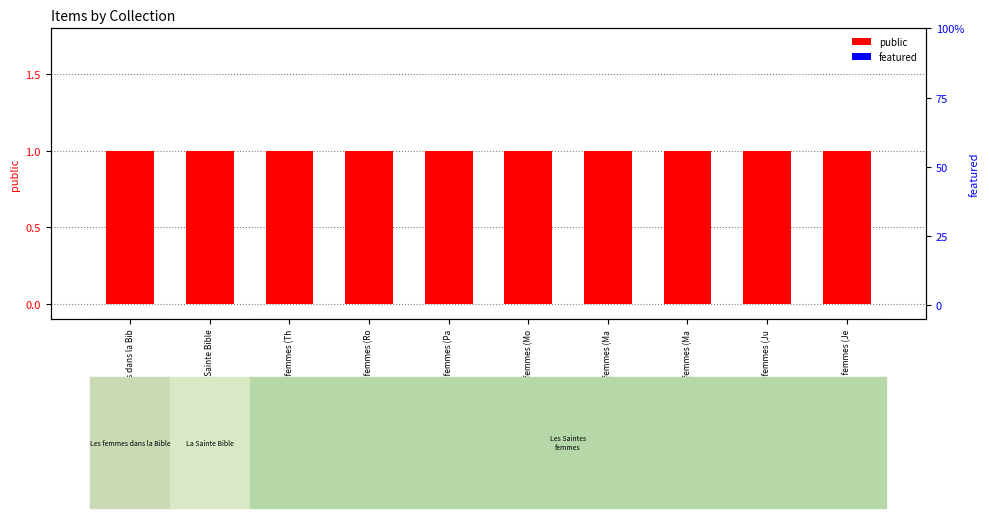

How many bars are there in each group?

2